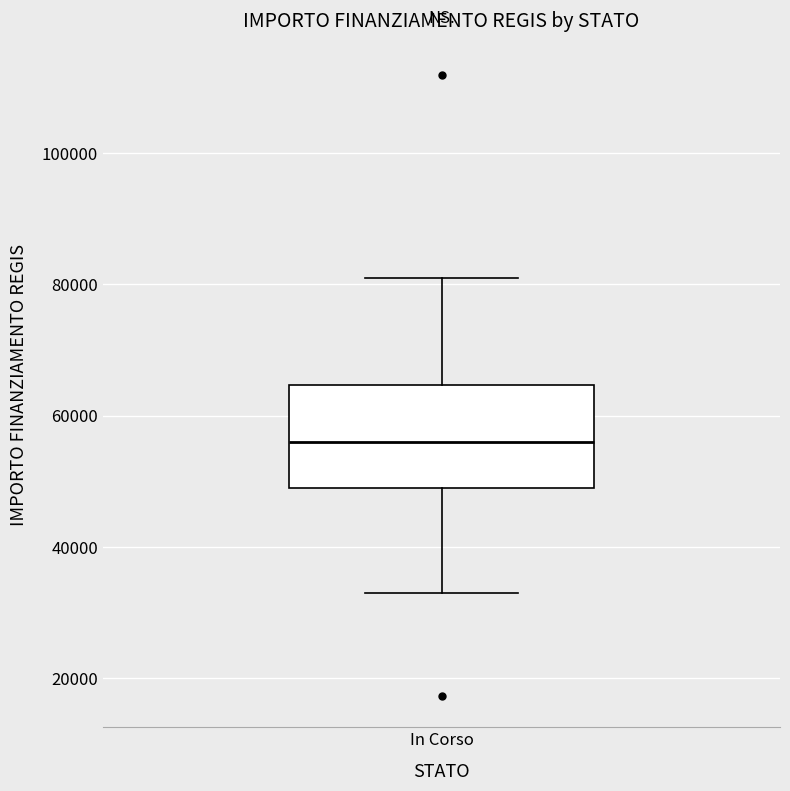

Where does the median line of the box for In Corso sit on the y-axis? The values are not printed on the chart, so give them approximately, as read against the axis.

56000